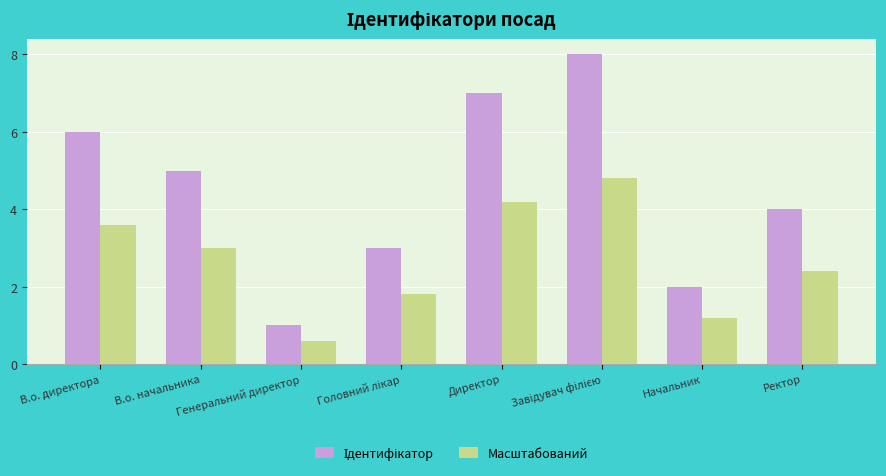

What is the average value of the Масштабований series?

2.7